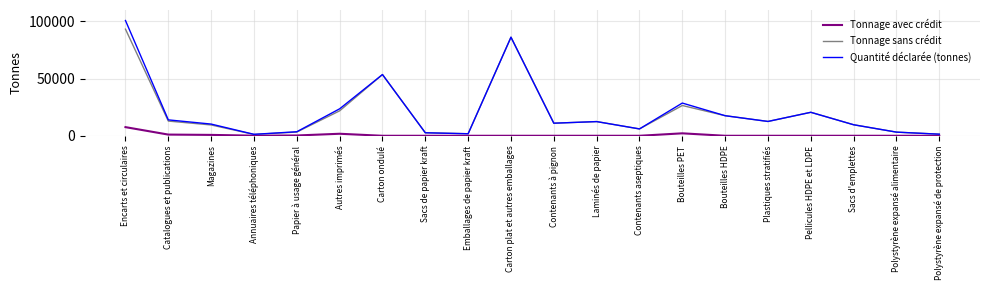

What position from the left is Carton plat et autres emballages?

10